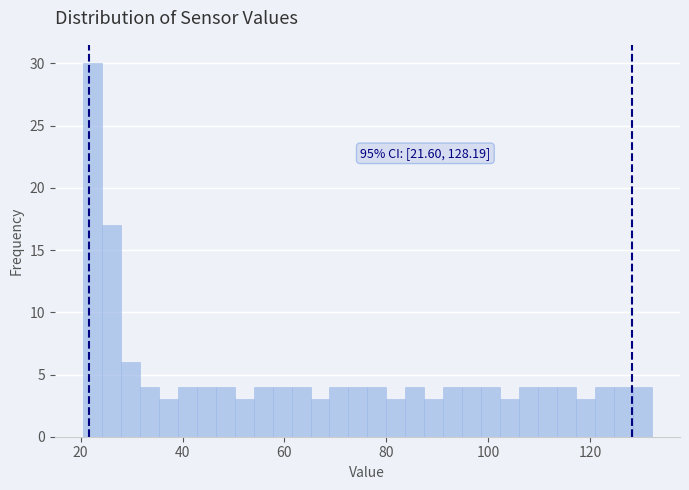

Read against the x-axis, roughly where is the centre of the tallest bar?

22